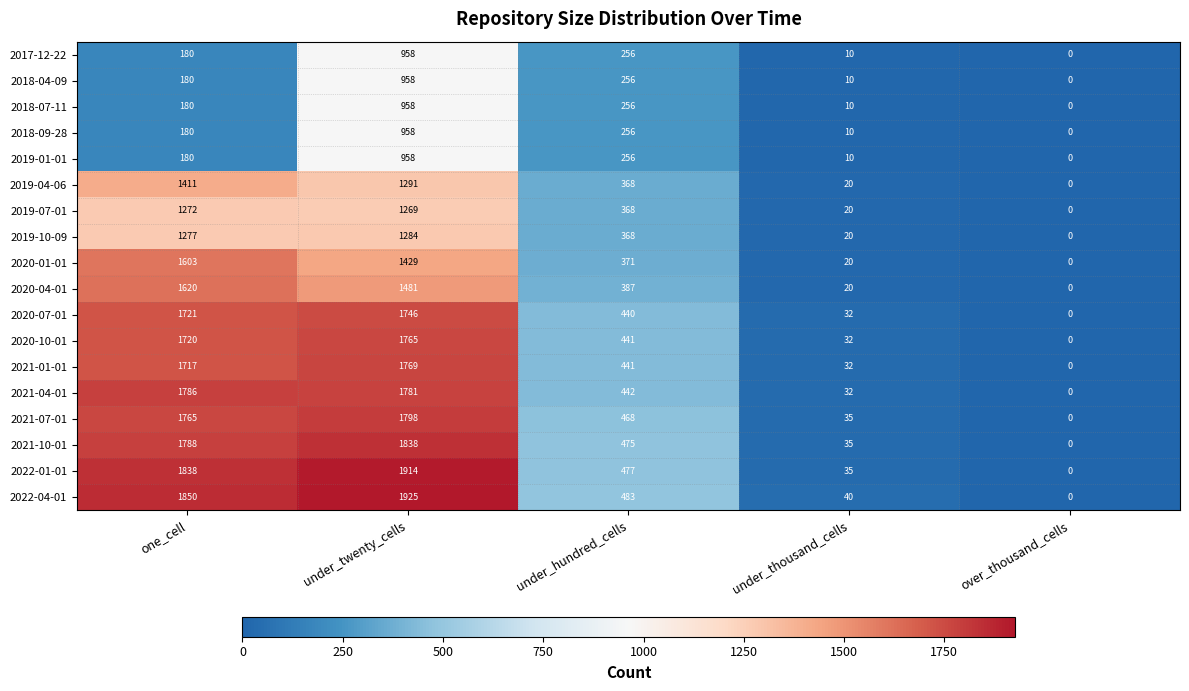

Count the number of data series in this chart.

18